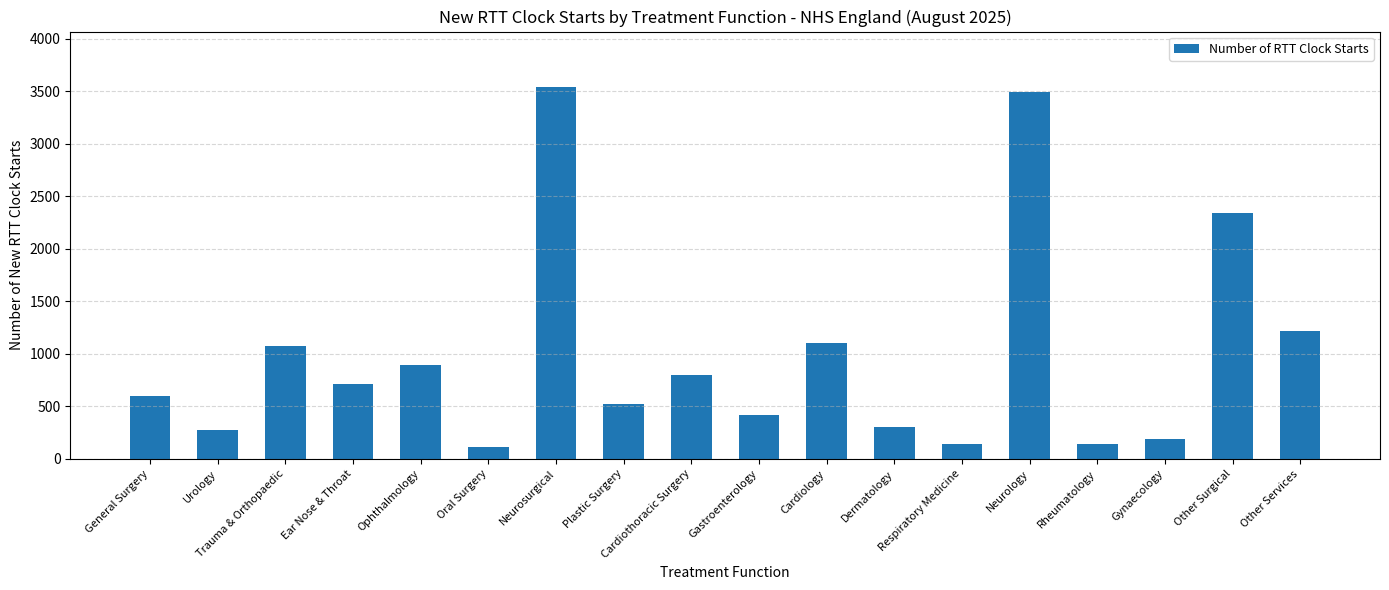

What is the label of the 8th bar from the right?

Cardiology